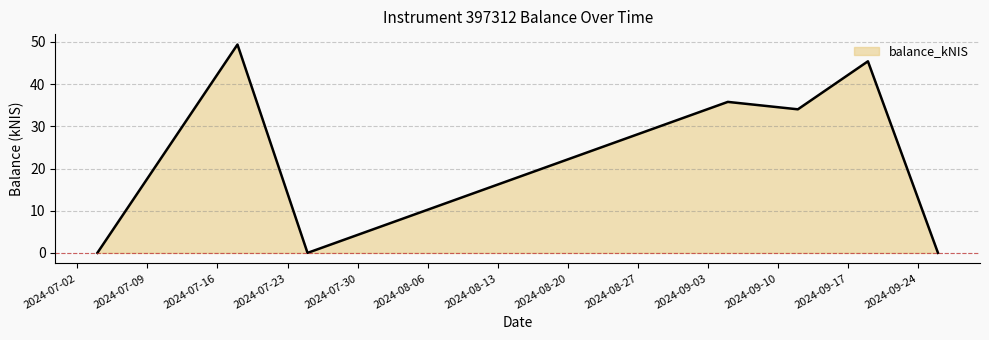

What is the average value?

23.5